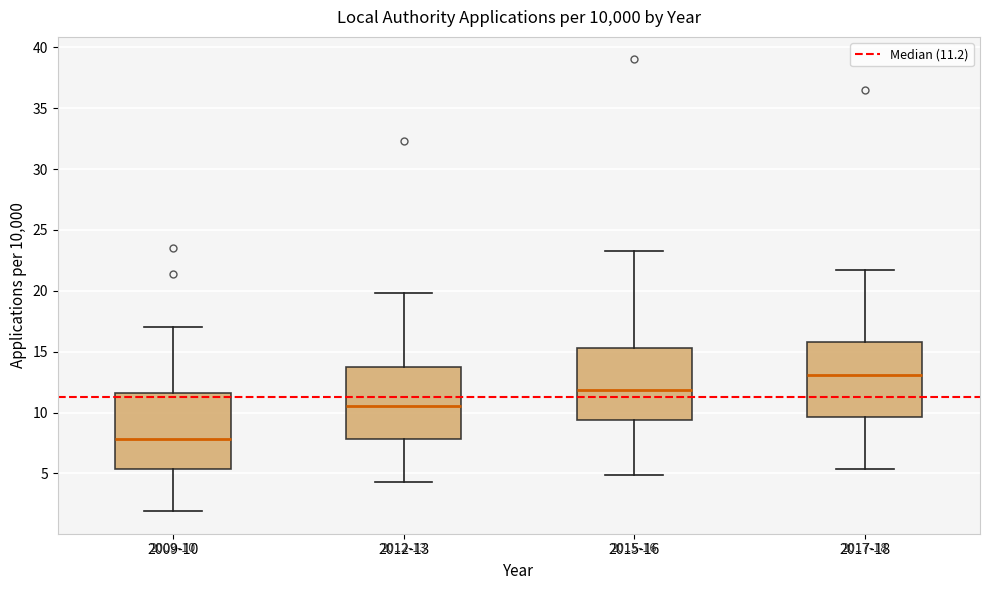

Which box has the lowest median line?

2009-10